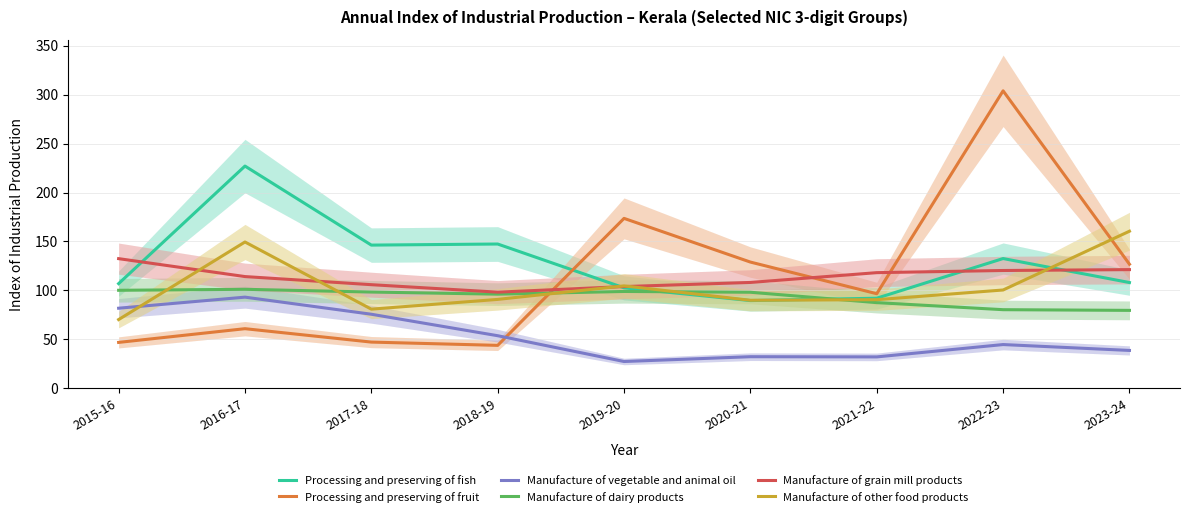

What is the difference between the highest and lowest values at 2018-19?

103.4